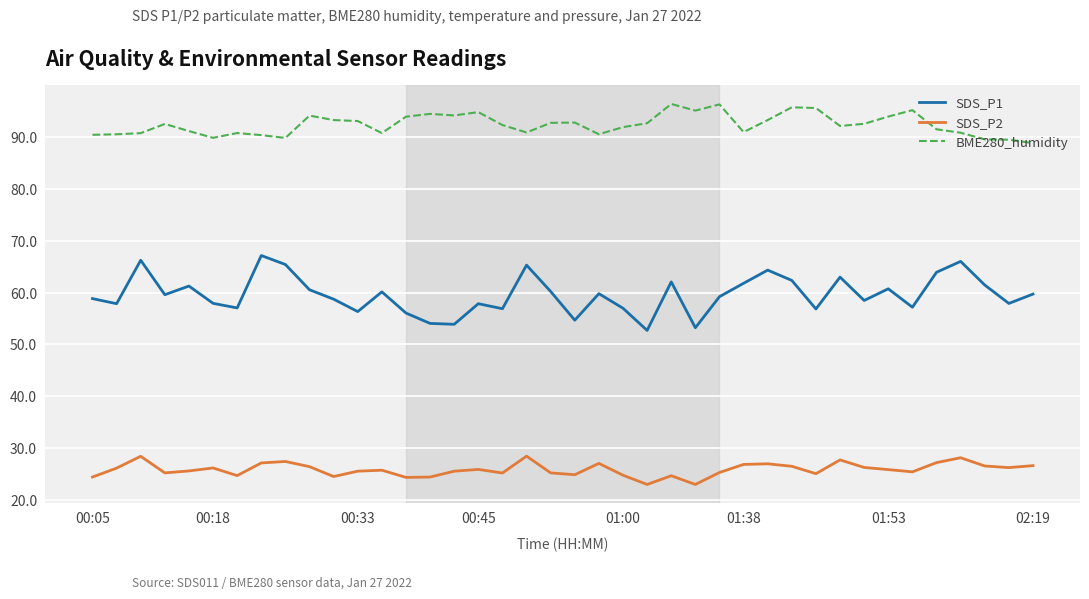

What are all the series names shown in the legend?

SDS_P1, SDS_P2, BME280_humidity